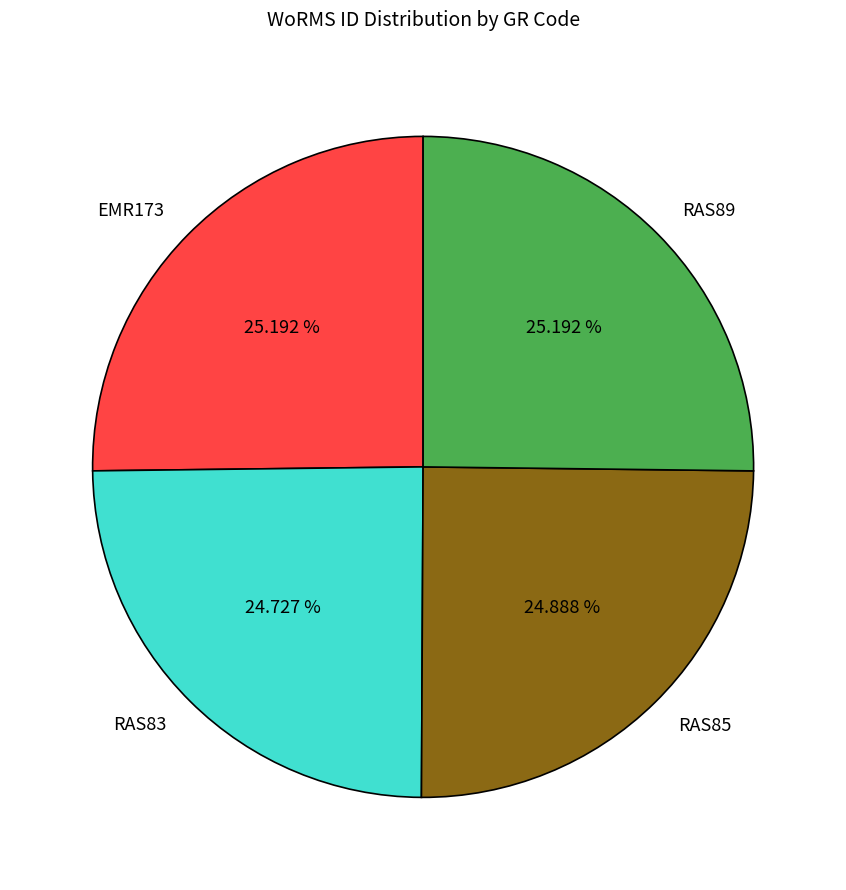

To the nearest percent, what is the average slice percentage?

25%